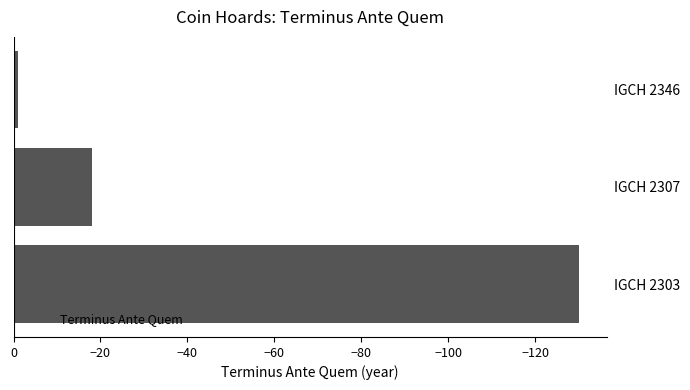

The value at IGCH 2307 is -28. True or false?

False